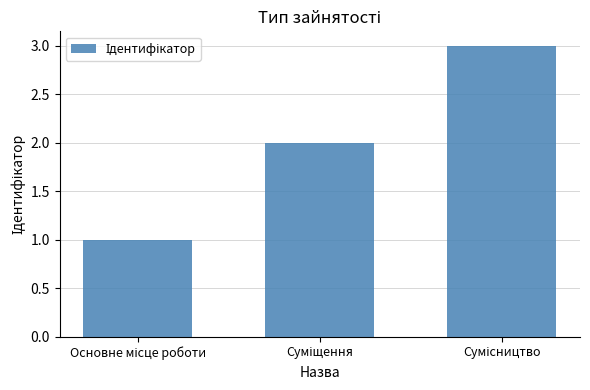

What is the sum of all values?

6